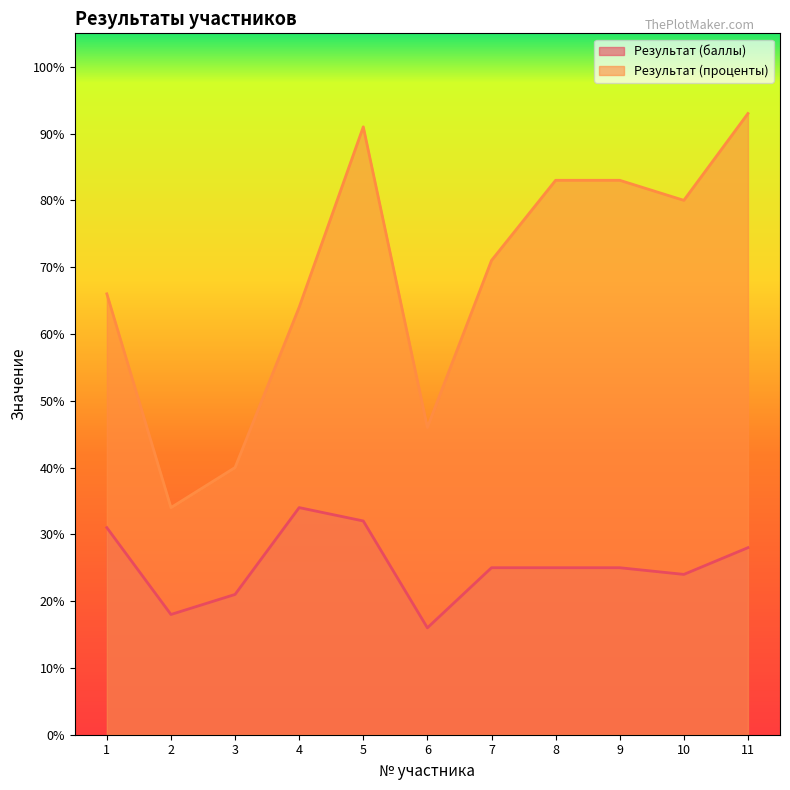

What is the difference between the highest and lowest values at 8?

58